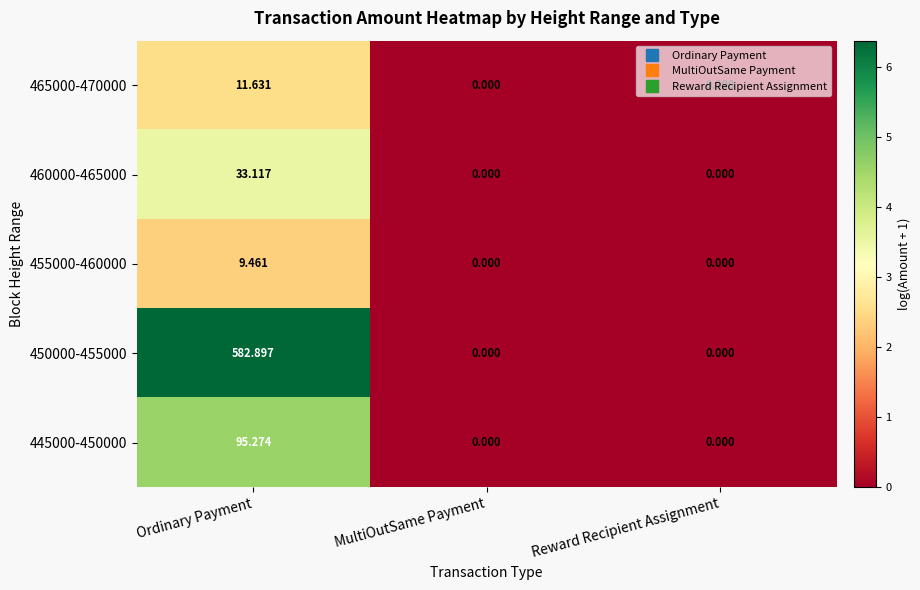

At which label does 455000-460000 reach its peak?

Ordinary Payment